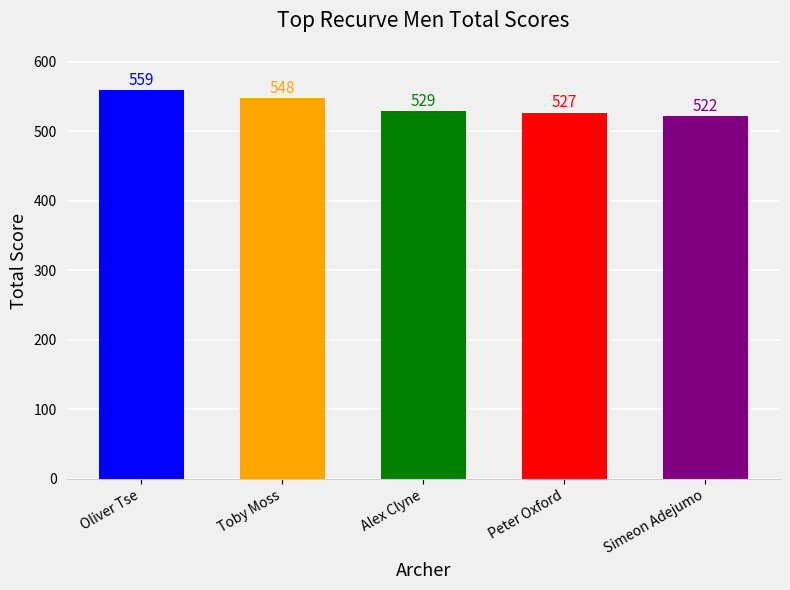

True or false: the data shows 522 at Simeon Adejumo.

True